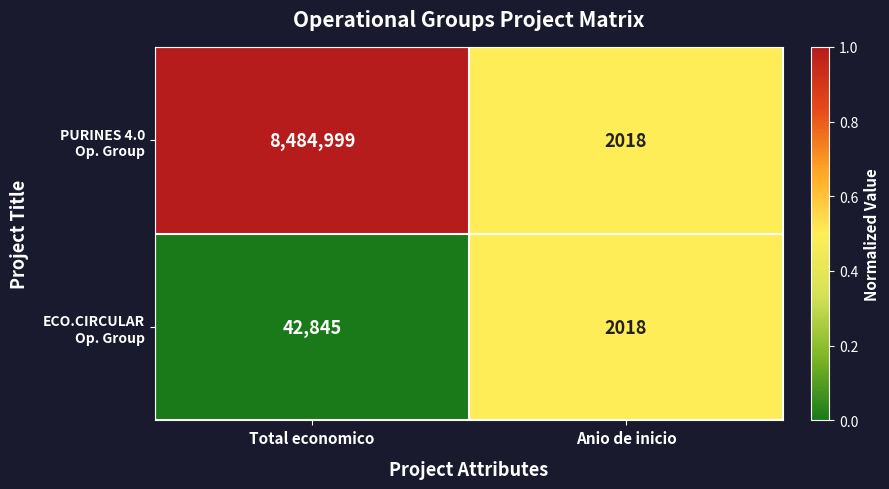

What is the spread (max minus min) of values at Total economico?

8442154